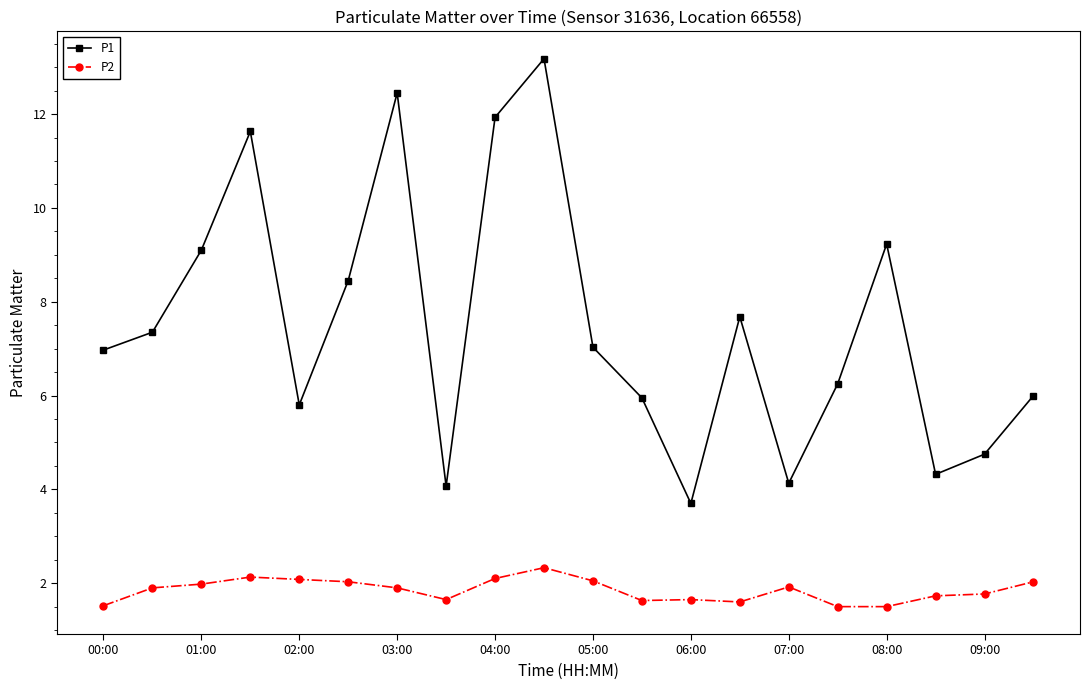

What is the value of the P2 point at the 19th from the left?

1.8